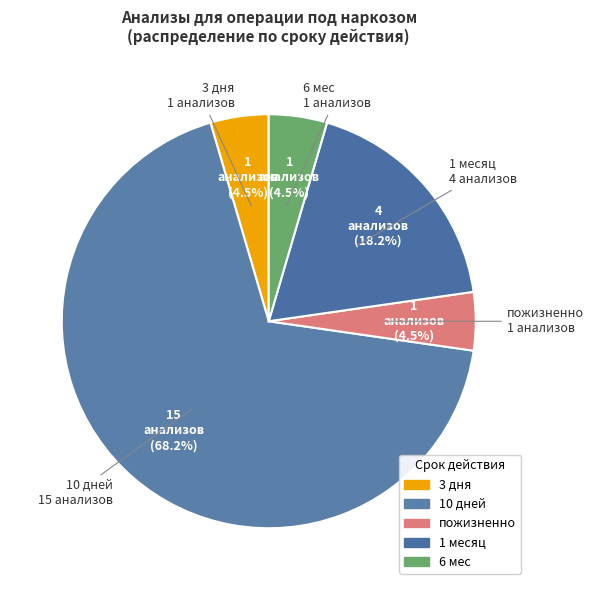

Count the number of slices in the pie.

5